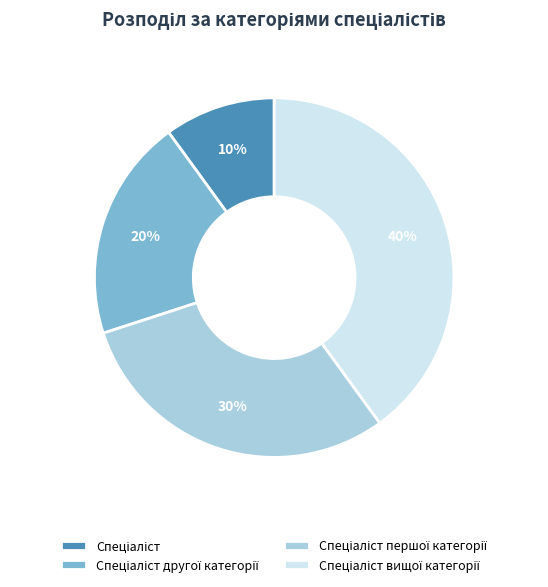

Is there any slice that represents more than half of the pie?

No